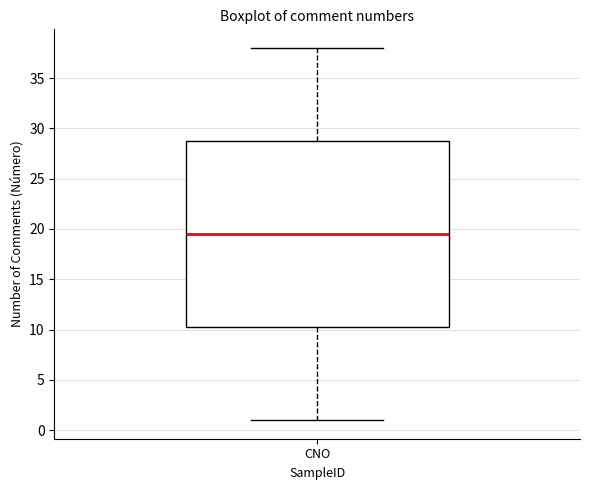

Transcribe this box plot: give where the median line is, the range the box spans, and where the two whiskers end, as read against the y-axis. The values are not printed on the chart, so give them approximately, as read against the axis.

median 19.5, box 10.5 to 29.0, whiskers 1.0 to 38.0